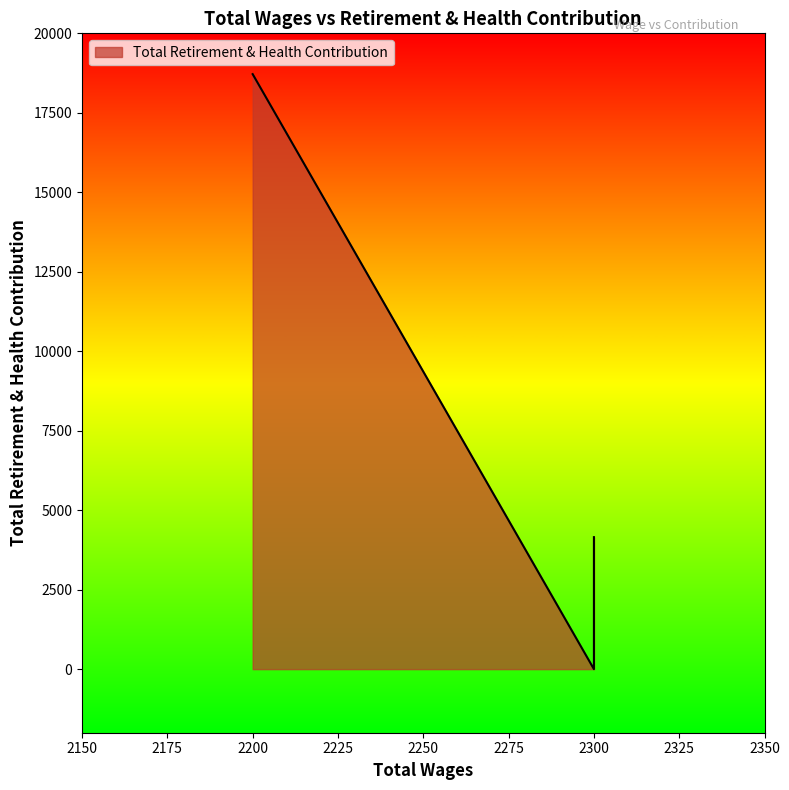

At which category does the data reach its first local peak?

2300.0